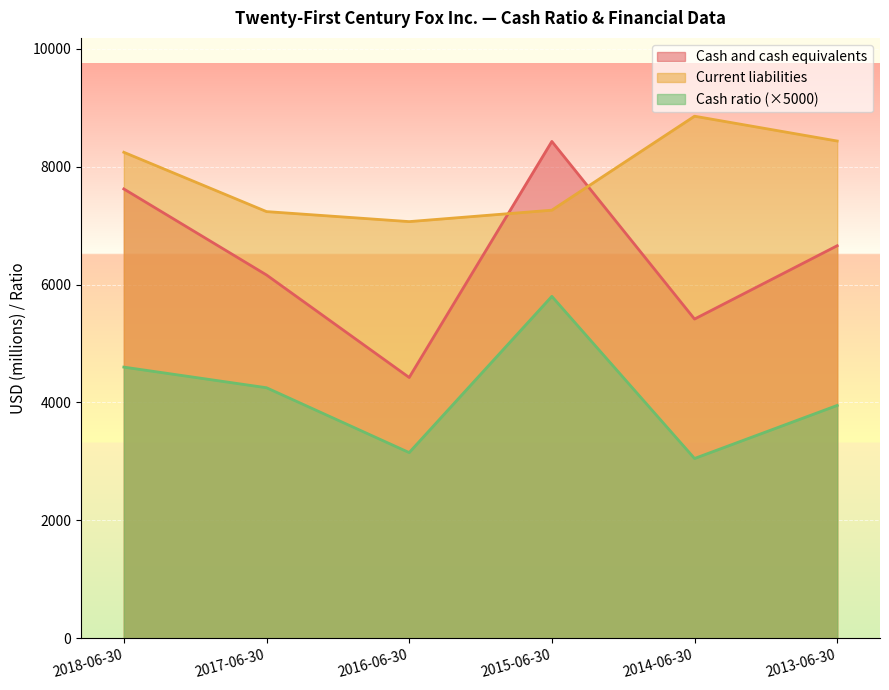

List the labels in order of Cash ratio value, smallest first.

2014-06-30, 2016-06-30, 2013-06-30, 2017-06-30, 2018-06-30, 2015-06-30